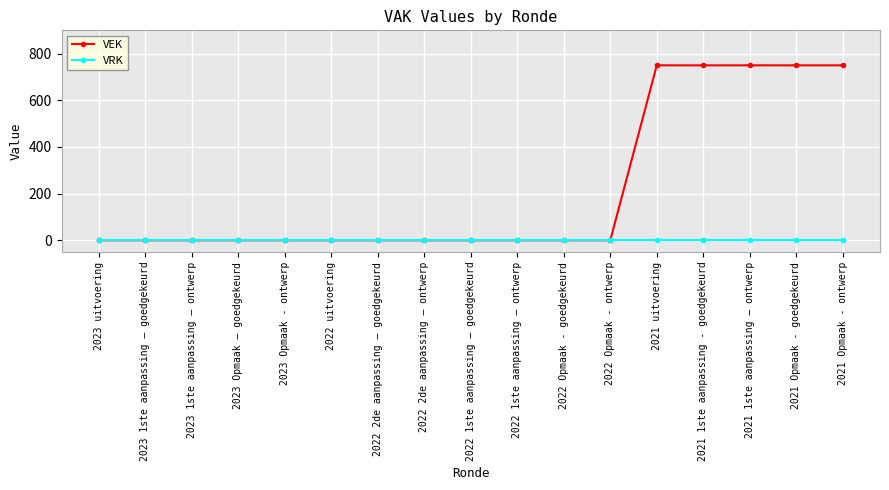

Rank the series by their maximum value, from highest to lowest.

VEK, VRK